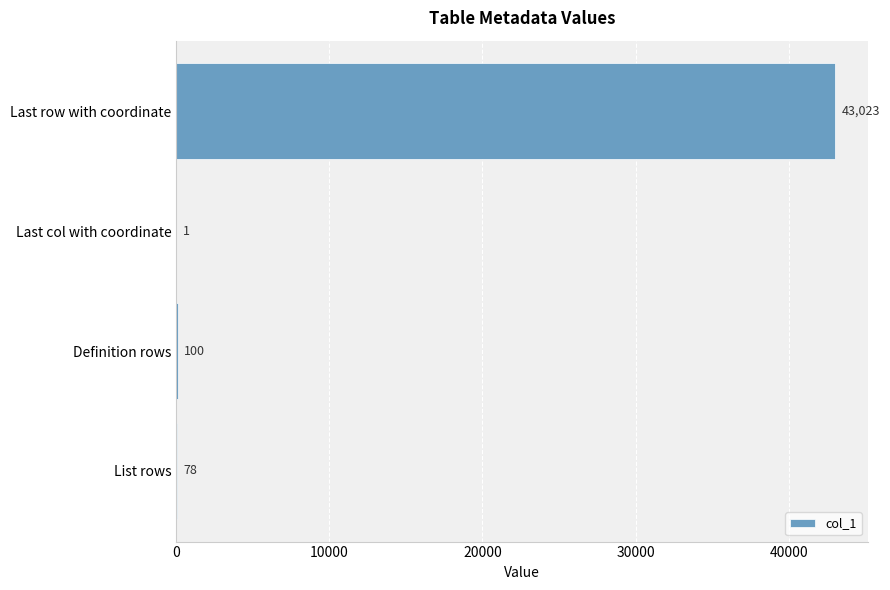

What is the sum of all values?

43202